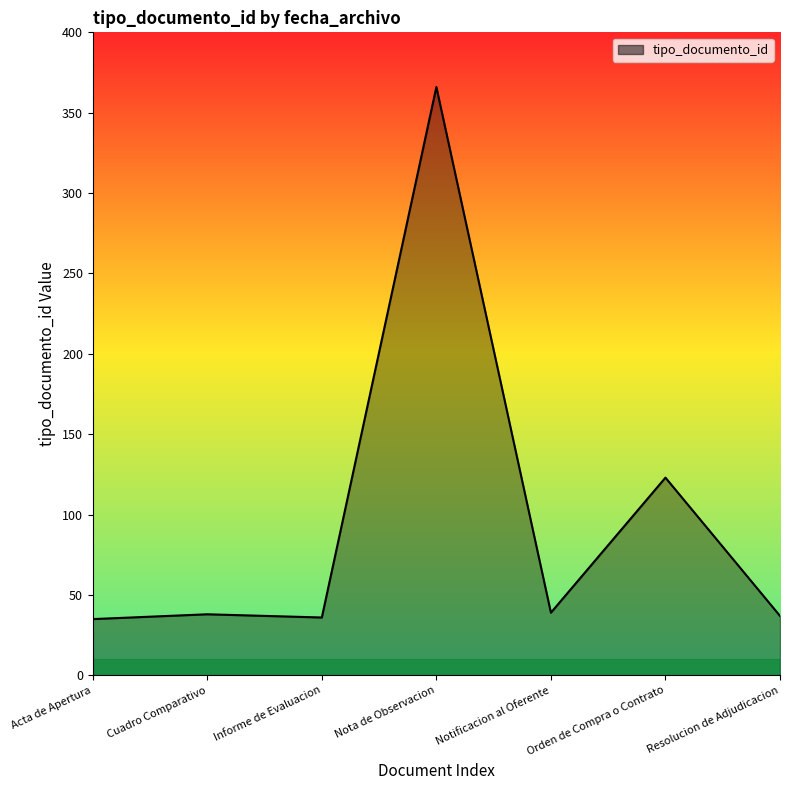

Does the chart display data point markers on the line(s)?

No